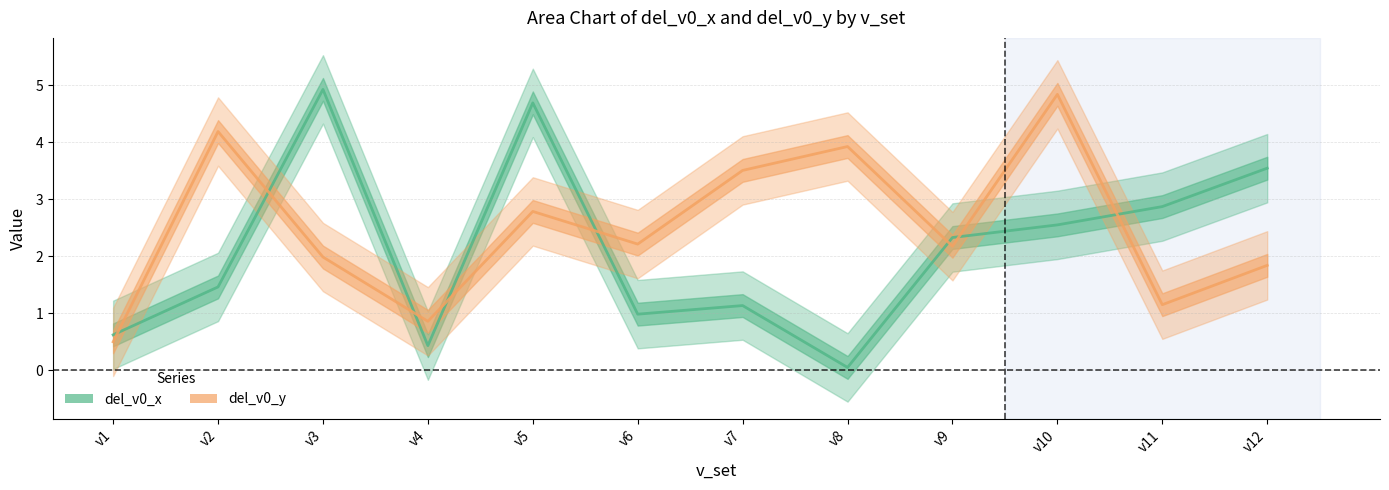

List the labels in order of del_v0_y value, largest first.

v10, v2, v8, v7, v5, v6, v9, v3, v12, v11, v4, v1